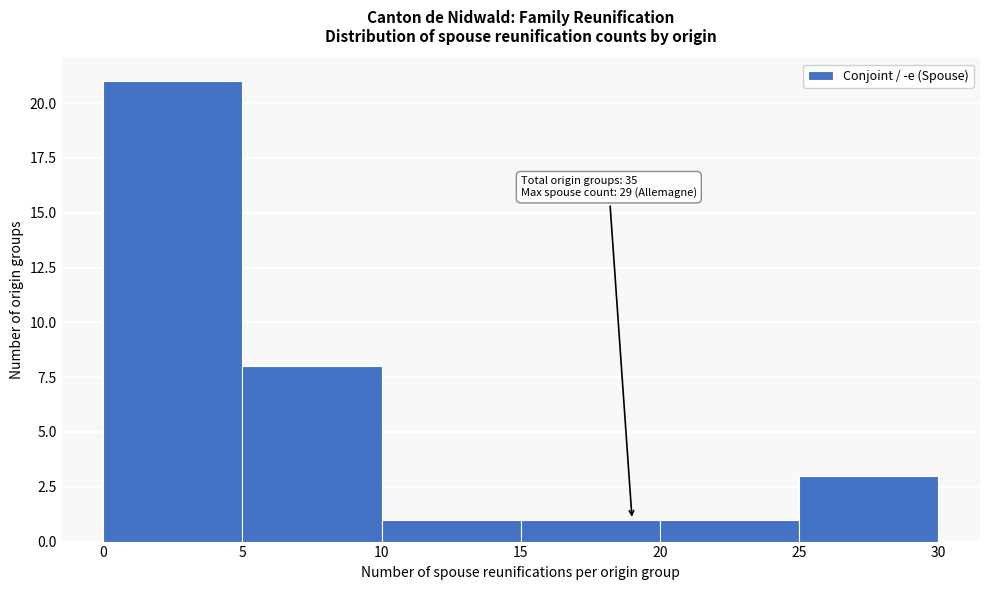

Which range on the x-axis has the tallest bar?

0 to 5